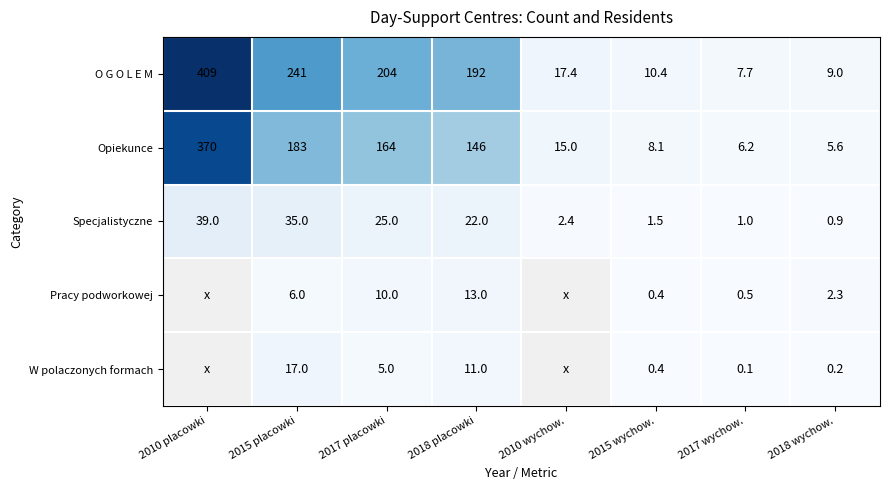

Rank the series at 2017 wychow. from highest to lowest value.

O G O L E M, Opiekunce, Specjalistyczne, Pracy podworkowej, W polaczonych formach